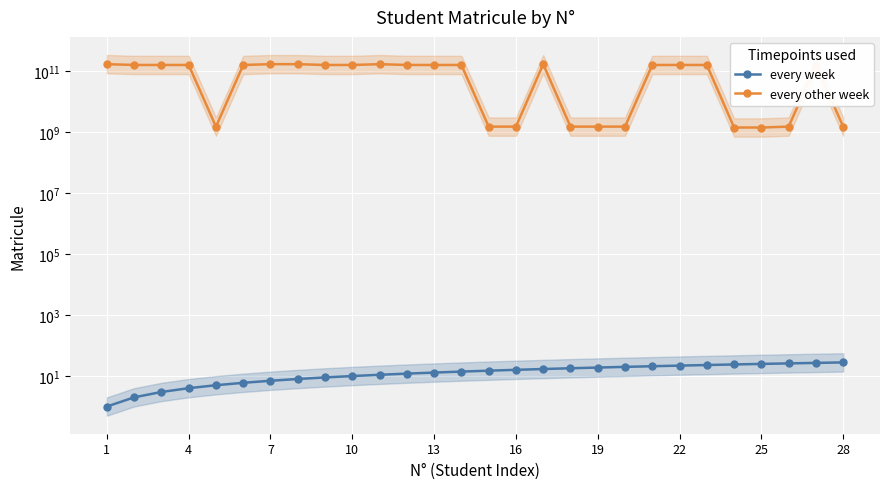

At 10, list the series in order from smallest to largest.

every week, every other week